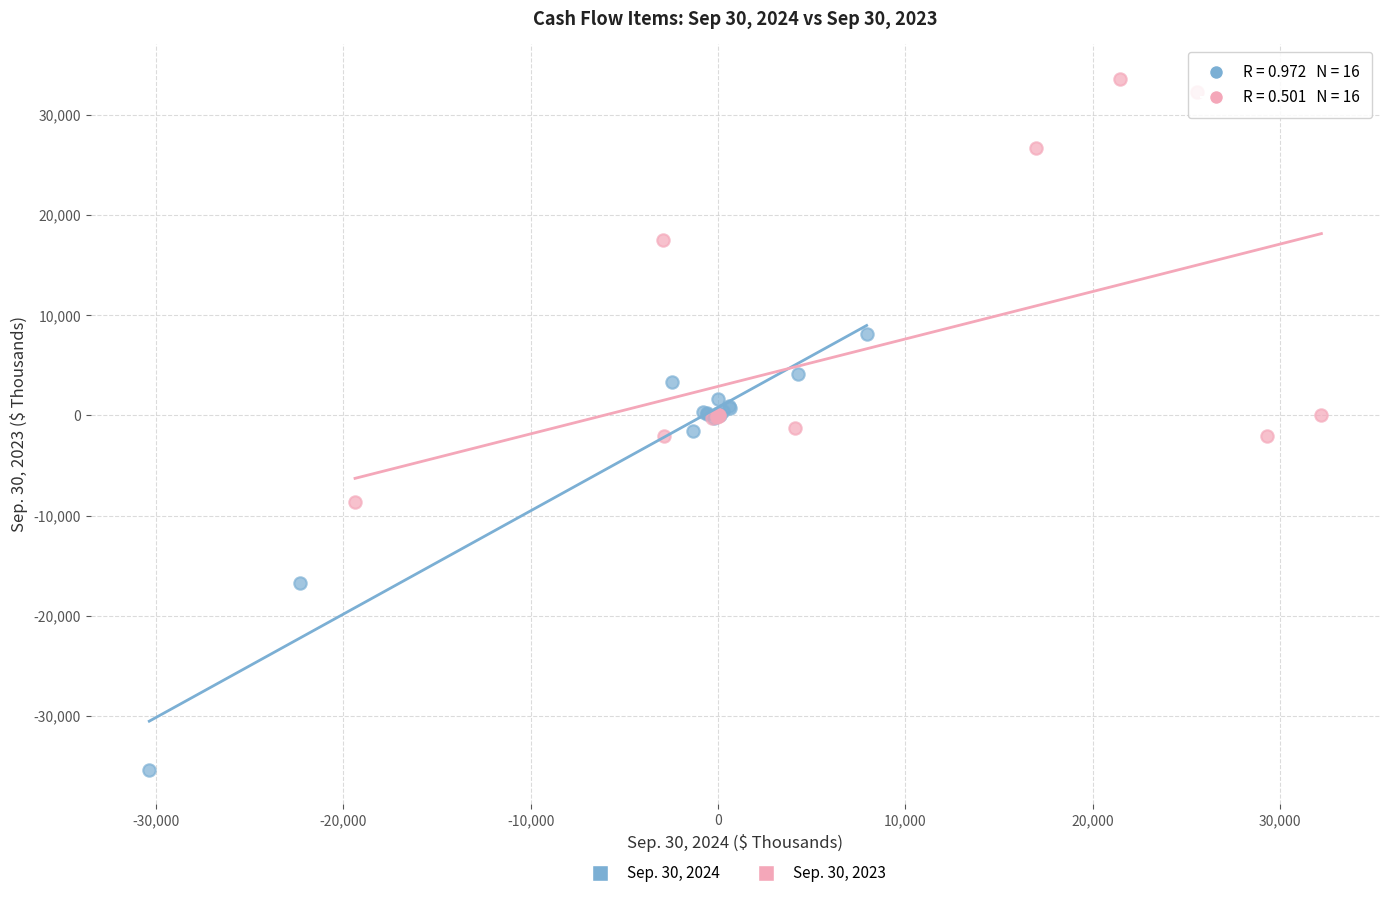

Which series contains the highest Y value?

Sep. 30, 2023